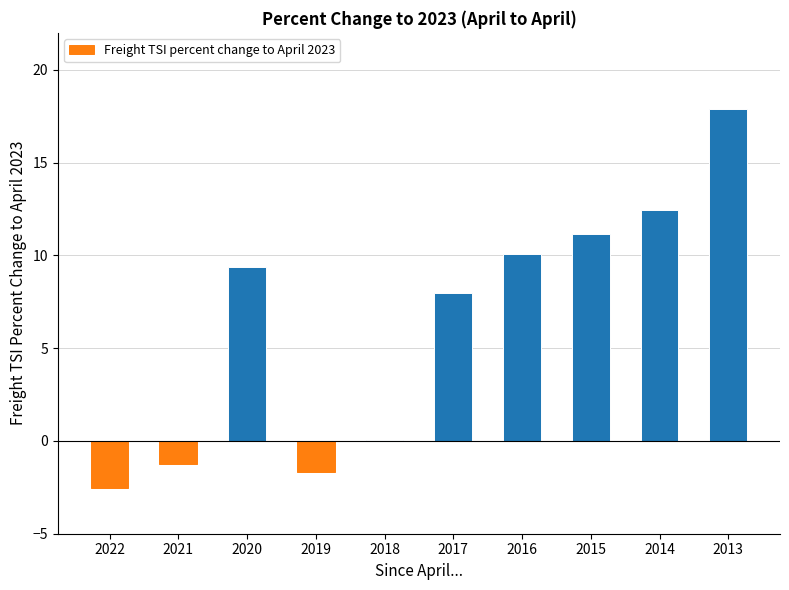

Which has a higher value, 2018 or 2019?

2018